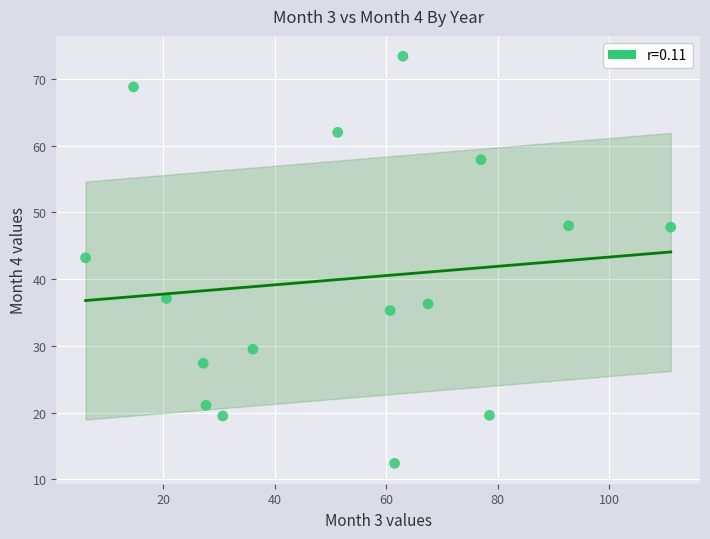

What is the range of Y values (max minus min)?

61.0